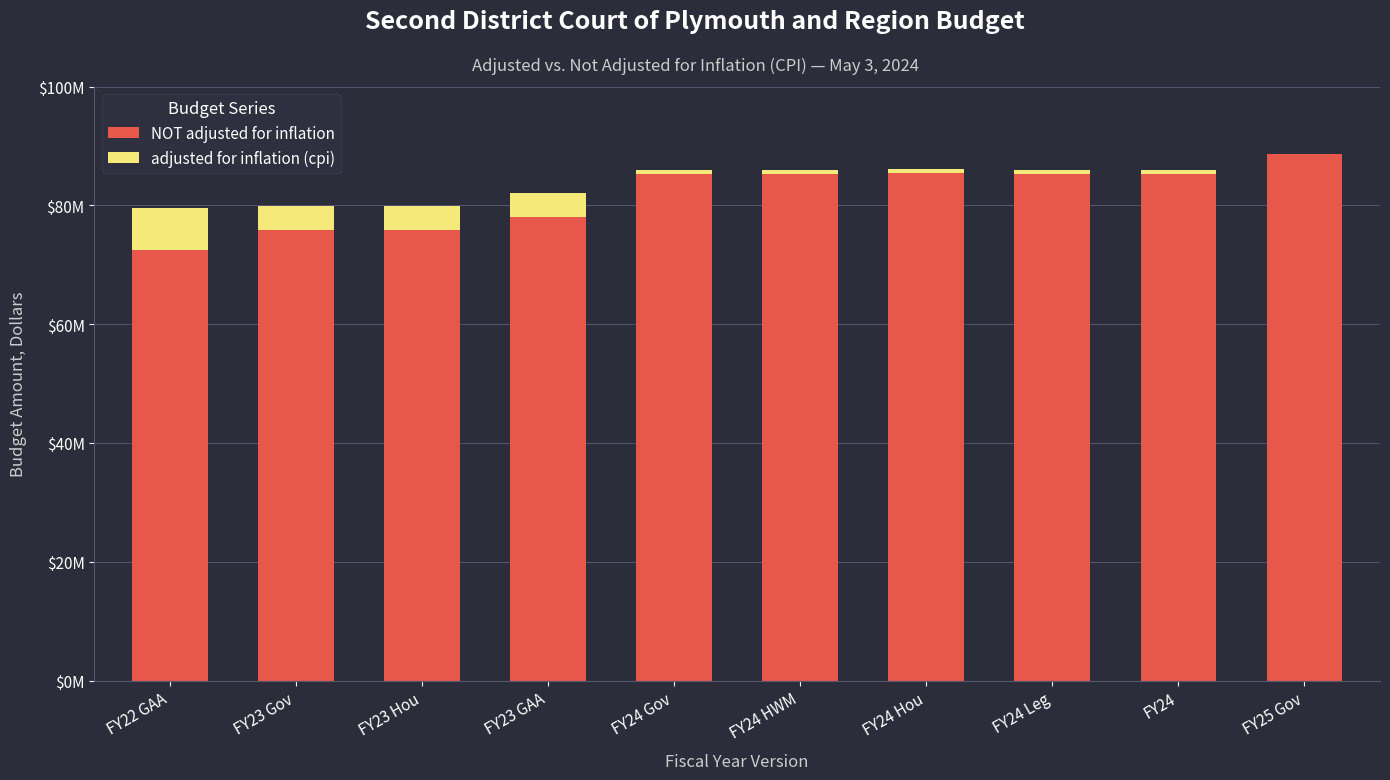

What is the label of the 2nd bar from the left?

FY23 Gov